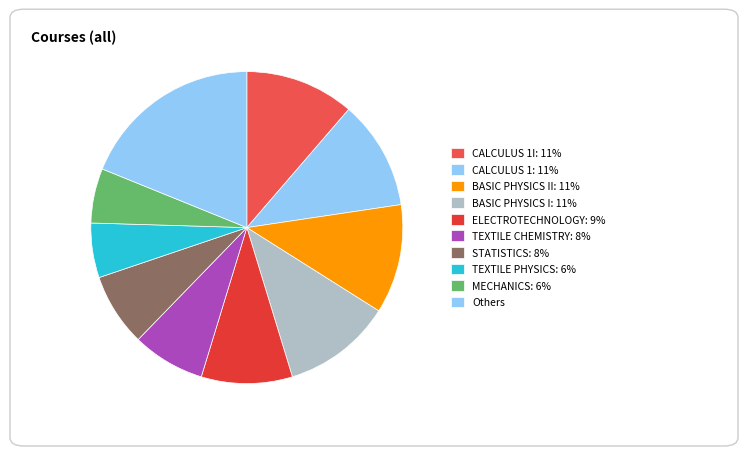

Does any single category account for the majority?

No